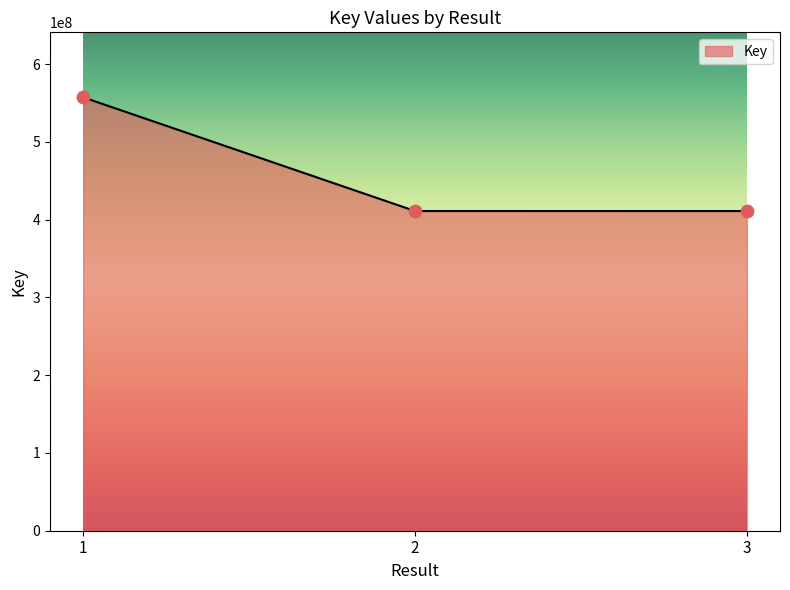

What is the ratio of the value at 1 to the value at 2?

1.4